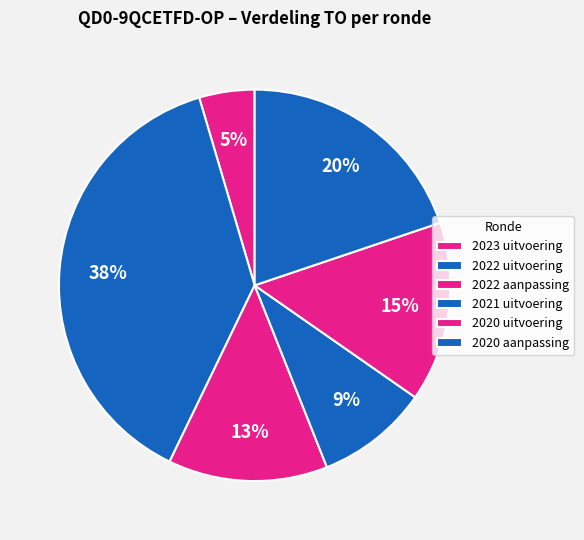

To the nearest percent, what is the average slice percentage?

17%